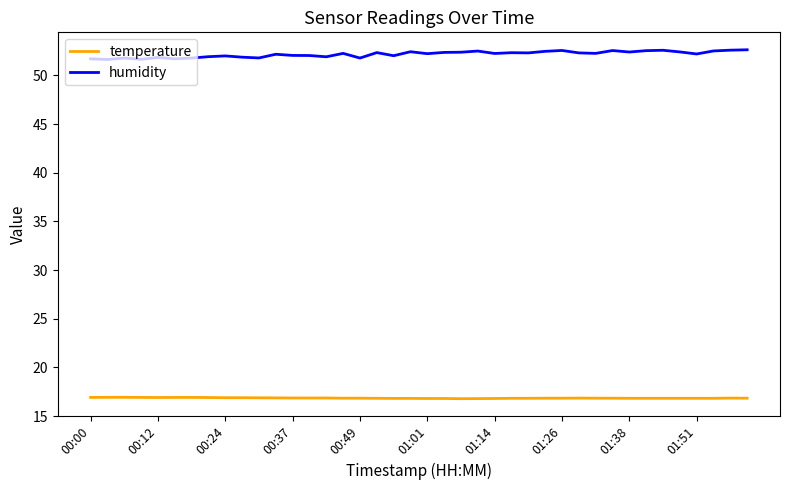

Which series has the largest total across all categories?

humidity